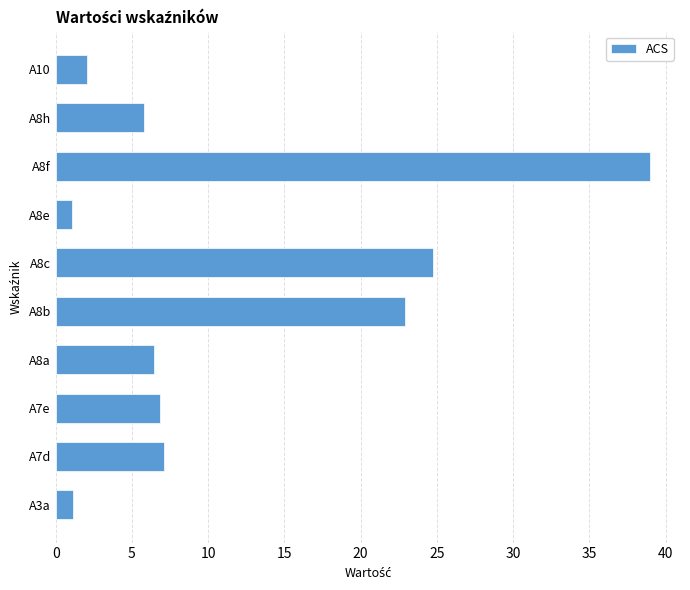

What is the average value?

11.7